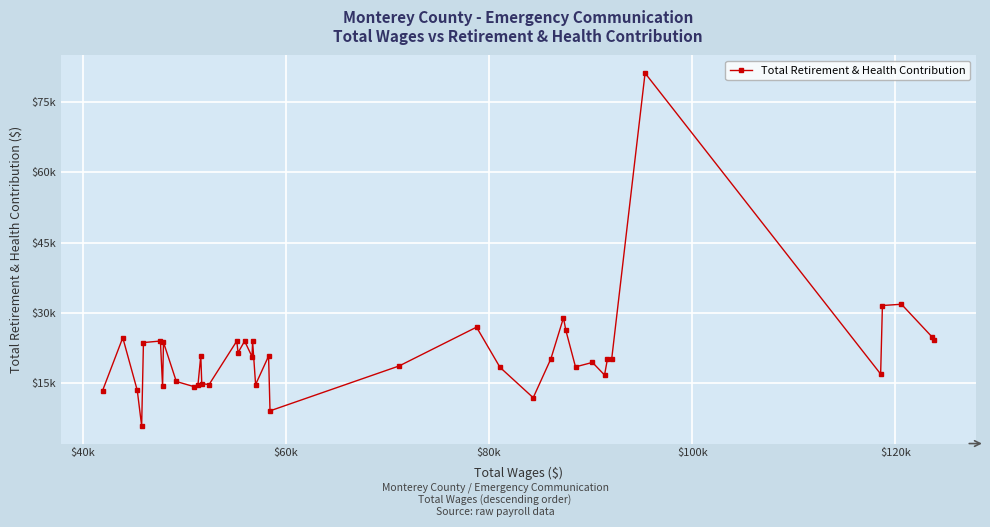

What is the difference between the maximum and minimum values?

75372.3